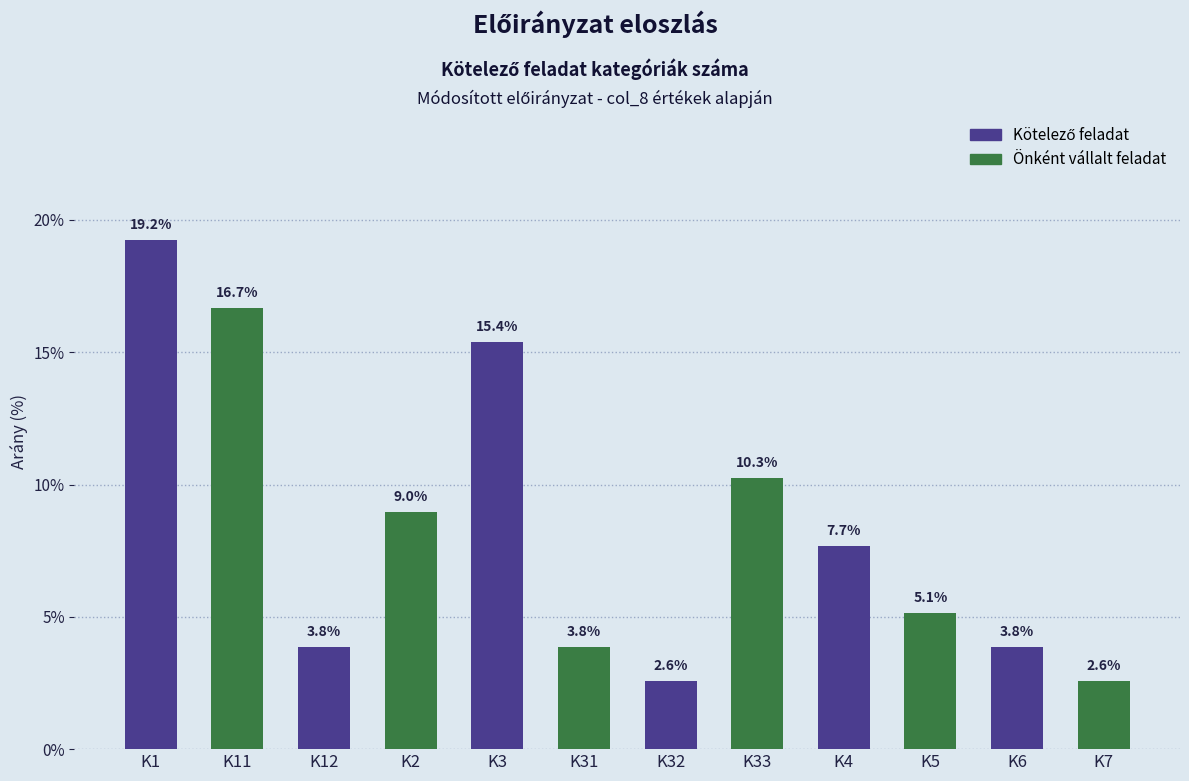

Reading right to left, extract all data points from this chart.

K7=2.6	K6=3.8	K5=5.1	K4=7.7	K33=10.3	K32=2.6	K31=3.8	K3=15.4	K2=9.0	K12=3.8	K11=16.7	K1=19.2